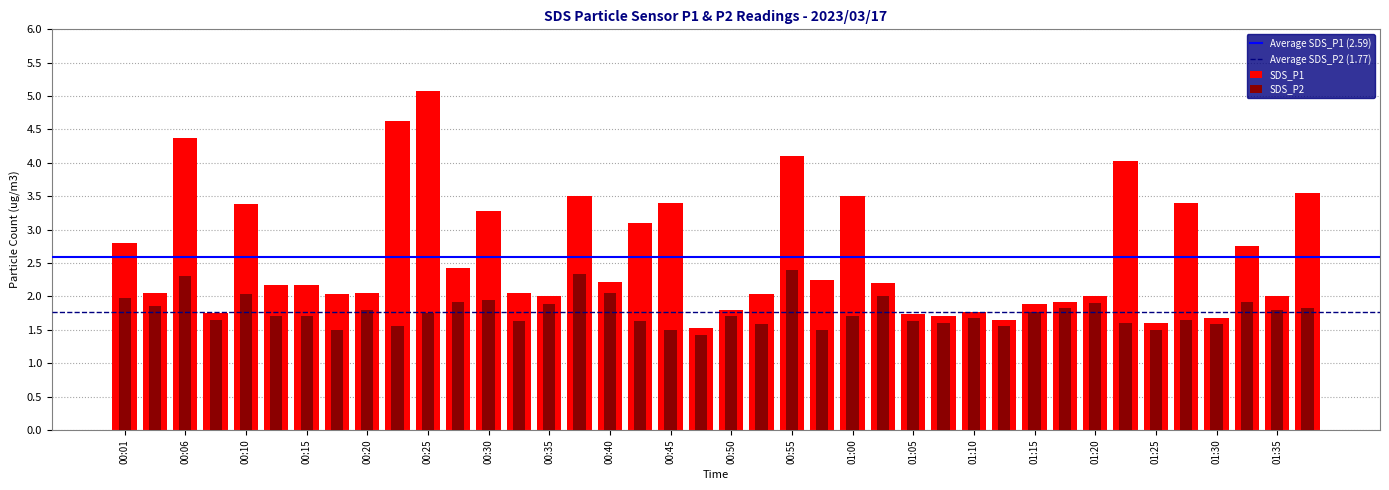

The SDS_P2 series shows 2.7 at 00:20. True or false?

False